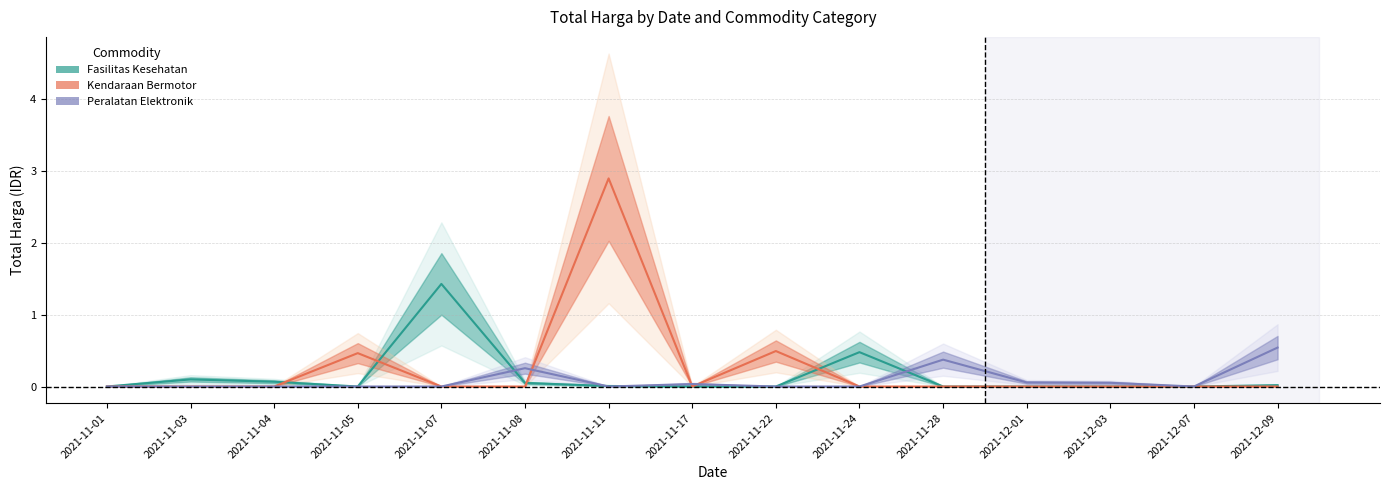

Where is the first local maximum for Fasilitas Kesehatan?

2021-11-03